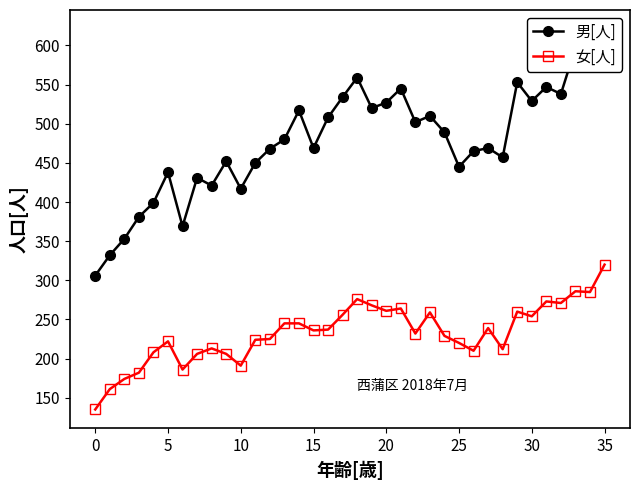

True or false: 女[人] has more than 0 interior local peaks.

True